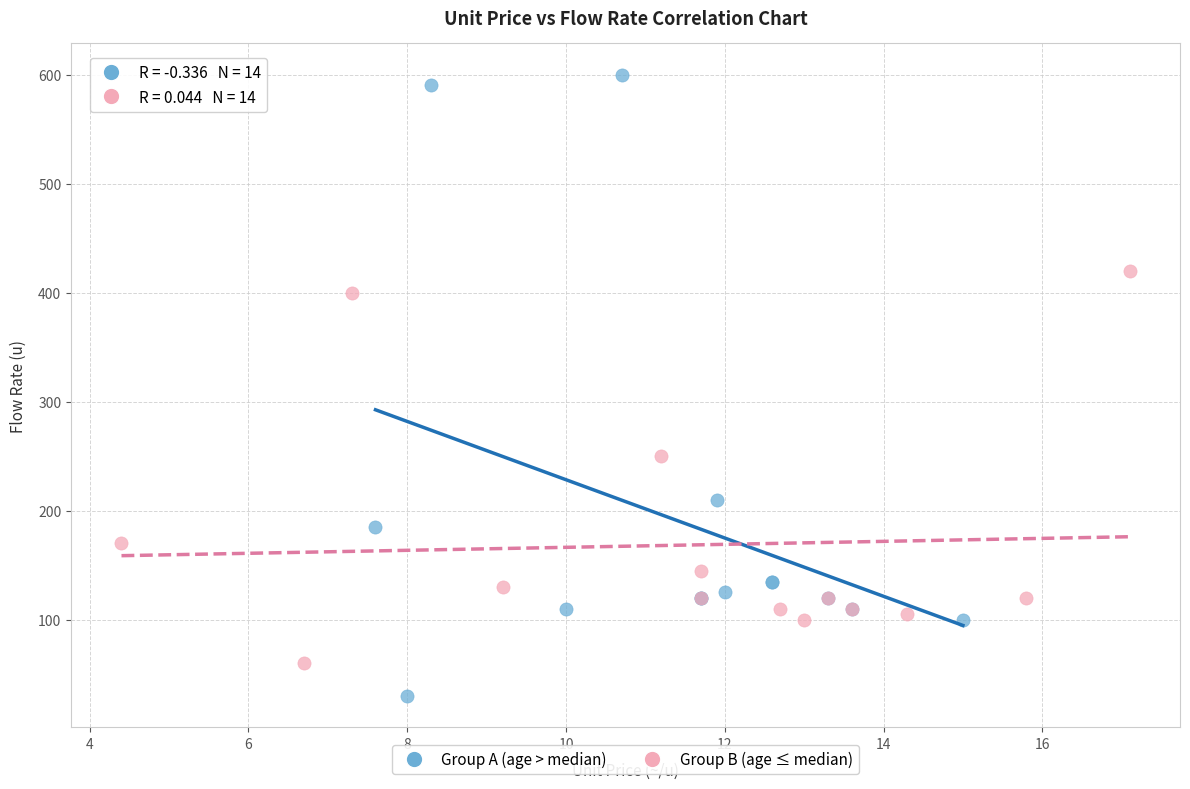

Which series has the largest Y range (max minus min)?

Group A (age > median)